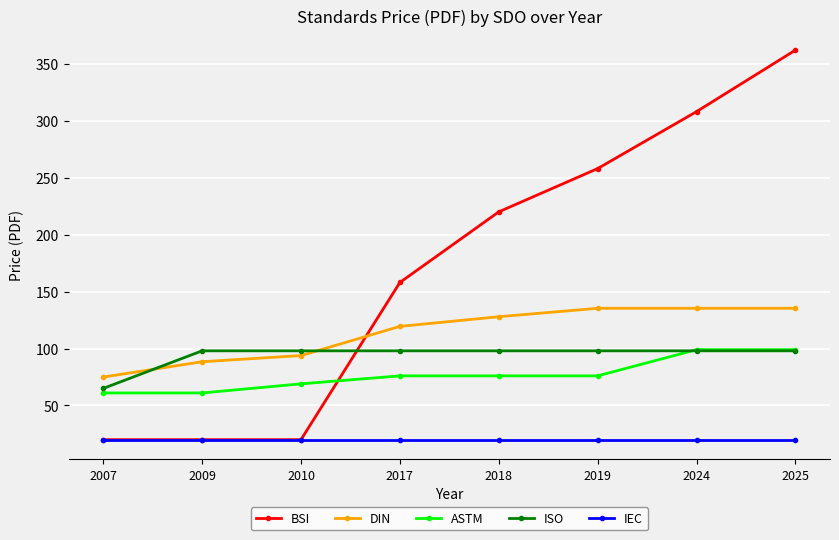

What is the value of the ISO point at the 4th from the left?

98.0